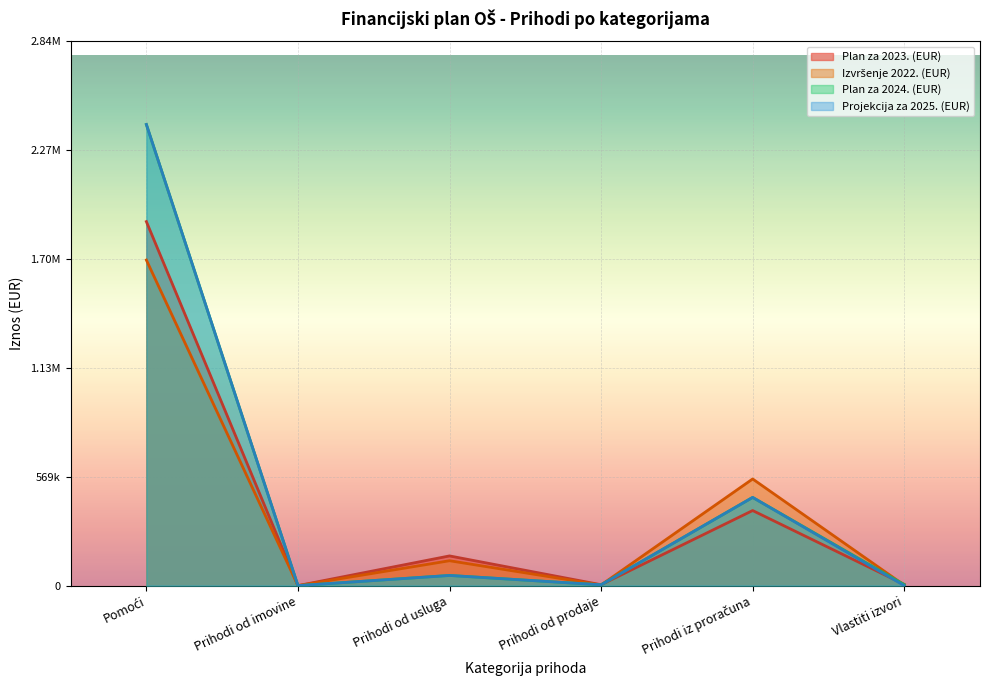

How many interior local peaks does the Projekcija za 2025. (EUR) series have?

2